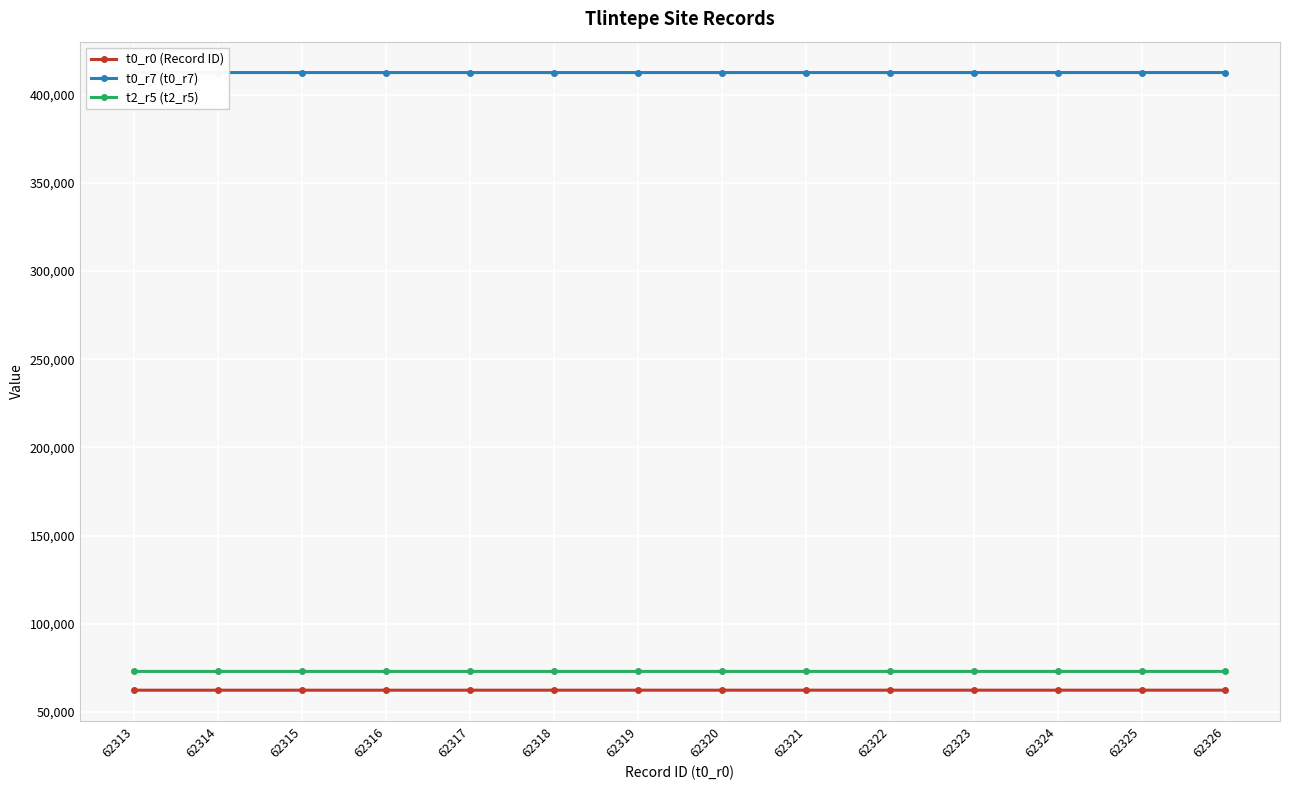

What is the approximate value of t0_r0 (Record ID) at 62316?

62316